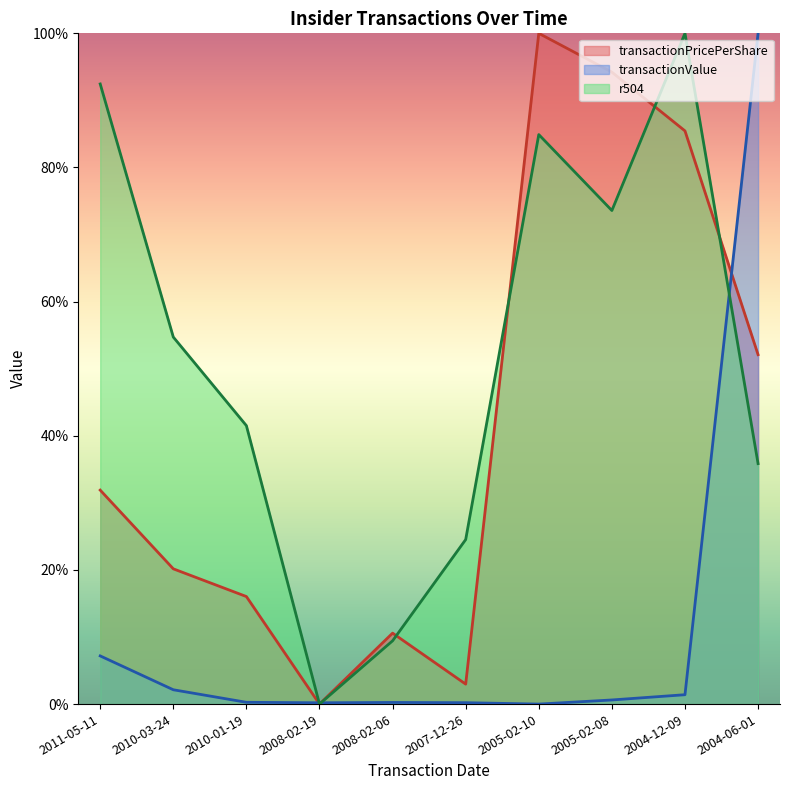

What is the total value across all series at 2004-12-09?

186.9